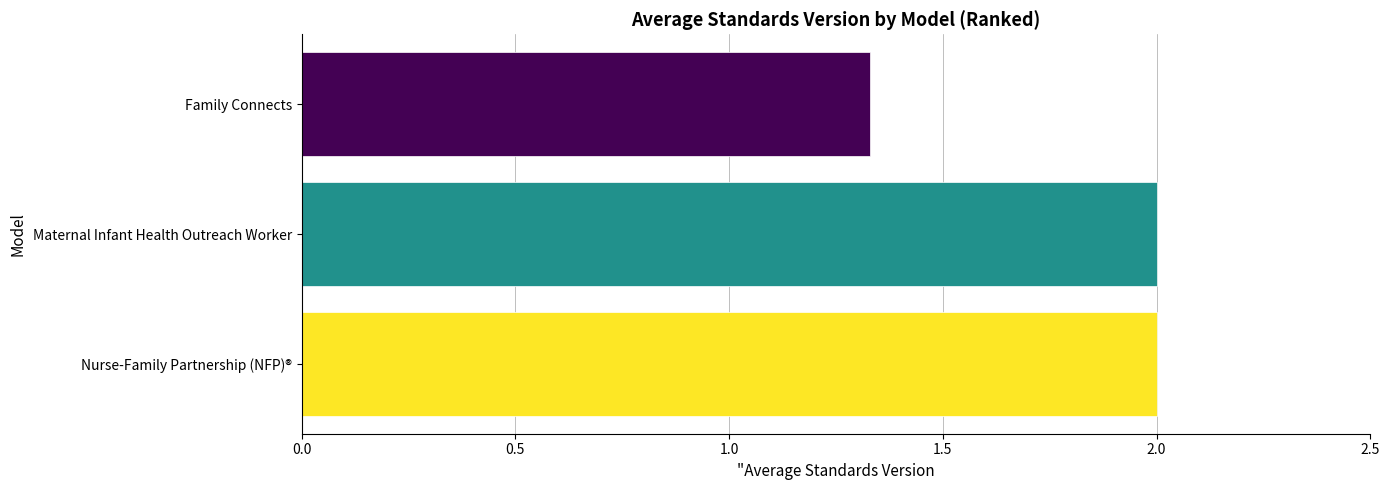

Read the value at Maternal Infant Health Outreach Worker.

2.0